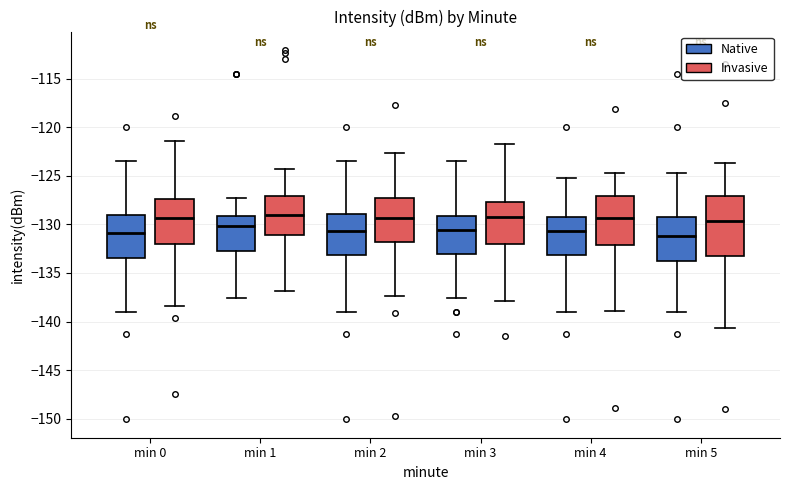

Comparing the boxes themselves (not the whiskers), which one is the tallest?

min 5 (Invasive)